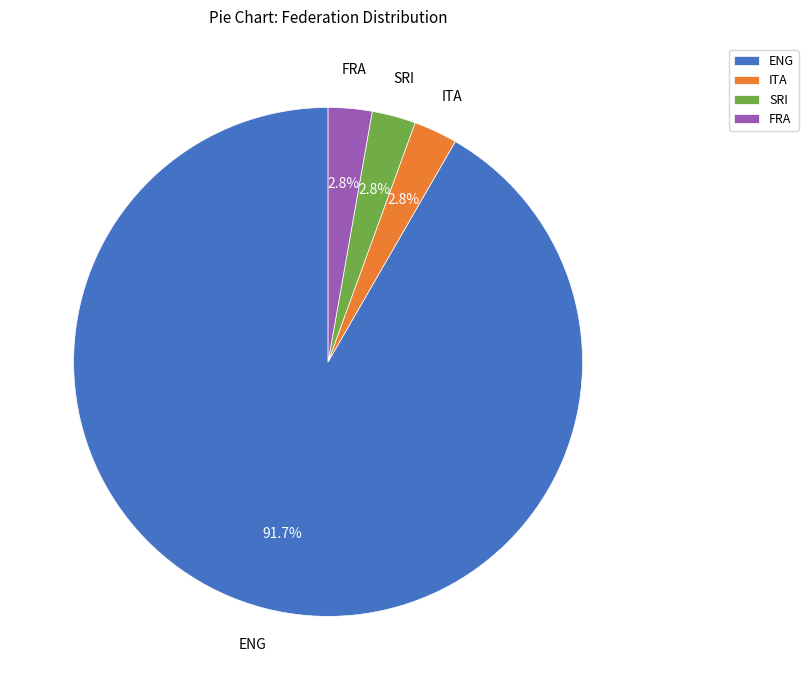

What is the majority slice?

ENG